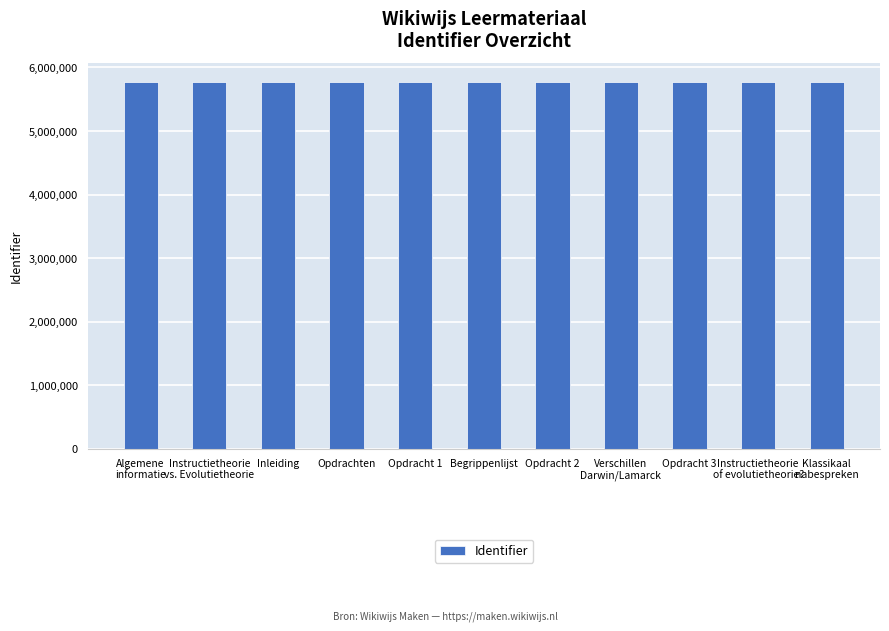

What is the maximum value shown in the chart?

5779160